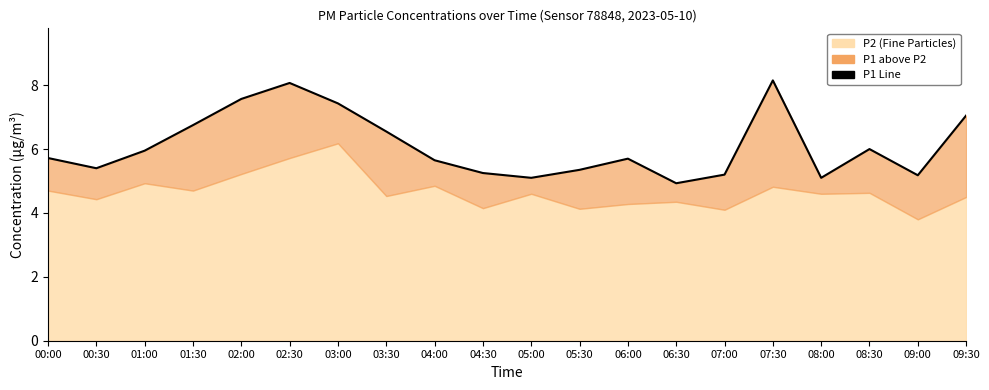

What is the sum of the values at 06:00 and 03:00?

13.1